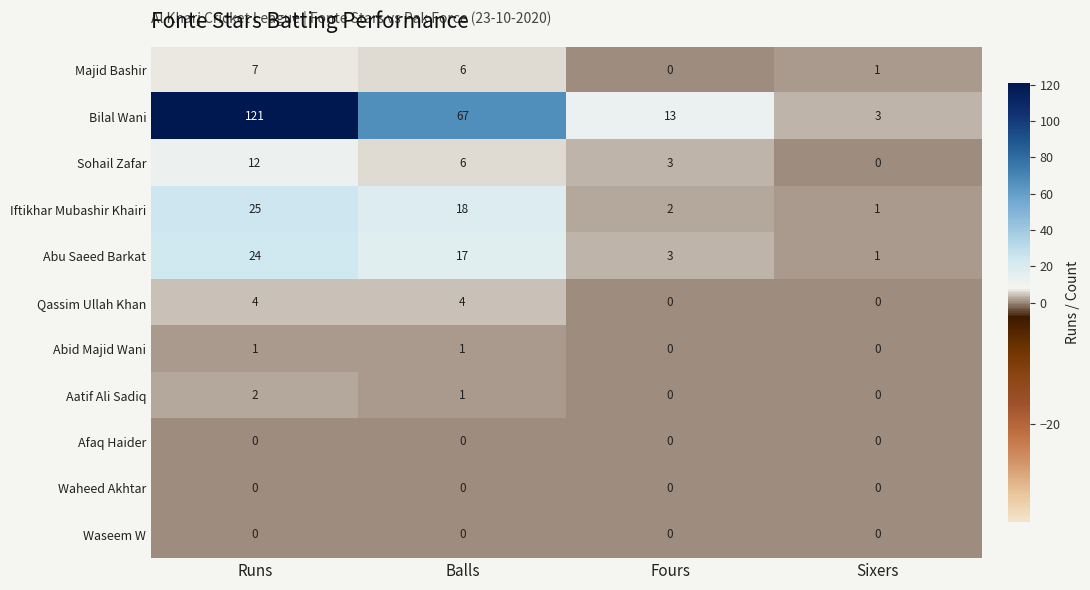

At which category is the sum across all series the highest?

Runs